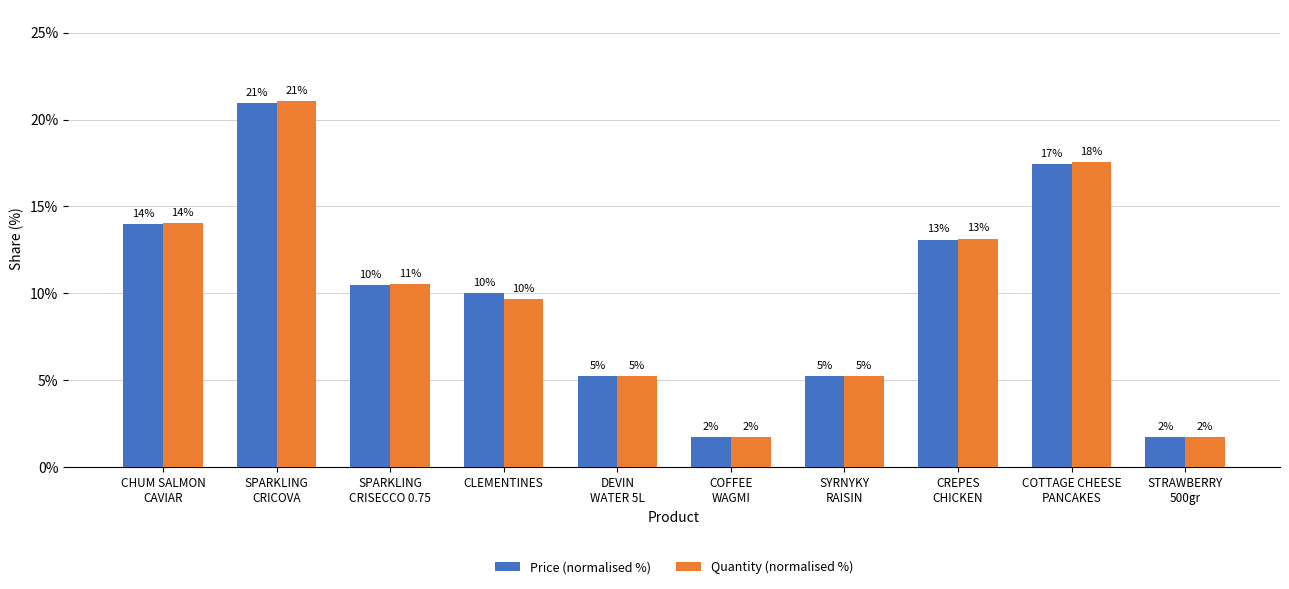

Is it true that Quantity (normalised %) equals 5.3 at DEVIN
WATER 5L?

True